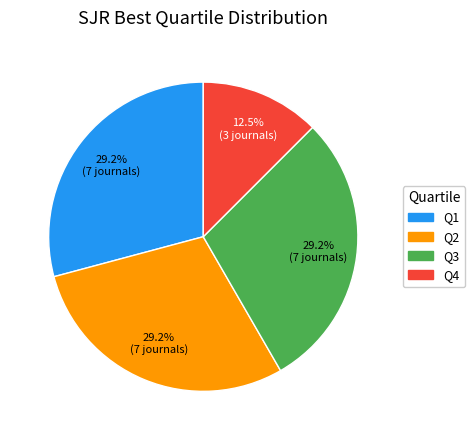

Count the number of slices in the pie.

4